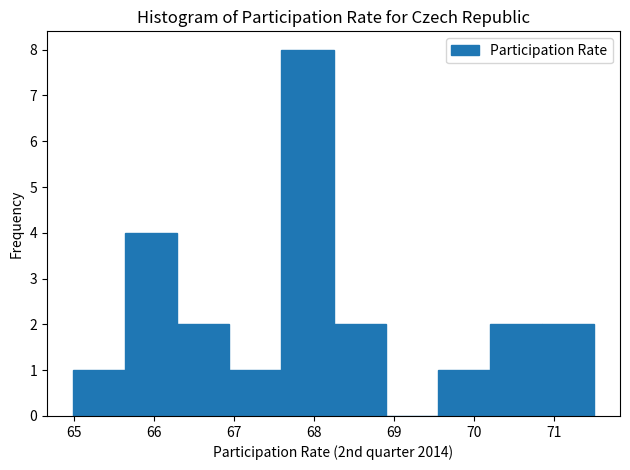

What is the height of the bar covering 68.2 to 68.9 on the x-axis? Neither the bar edges nor the heights are printed on the chart, so give them approximately, as read against the axes.

2